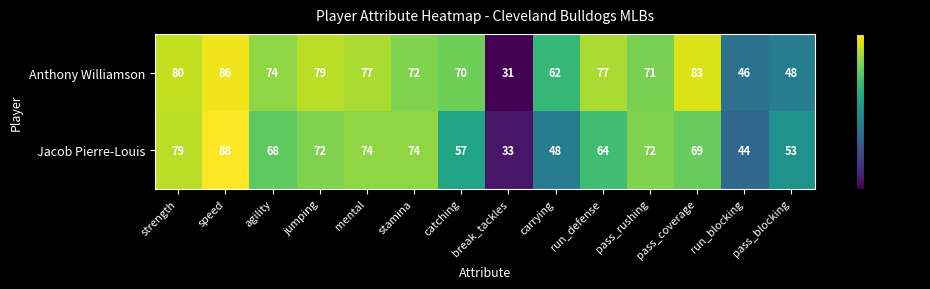

What is the difference between the highest and lowest values at catching?

13